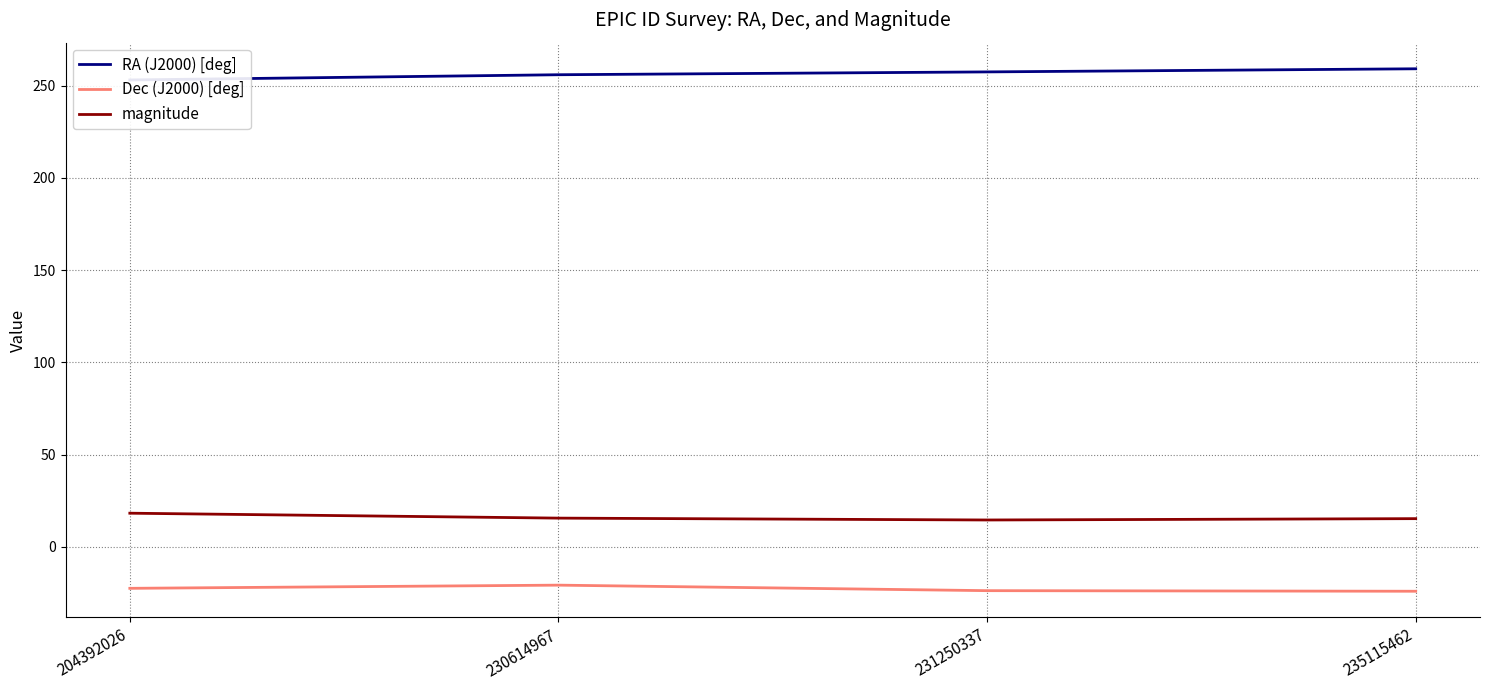

True or false: RA (J2000) [deg] and magnitude intersect in this chart.

False